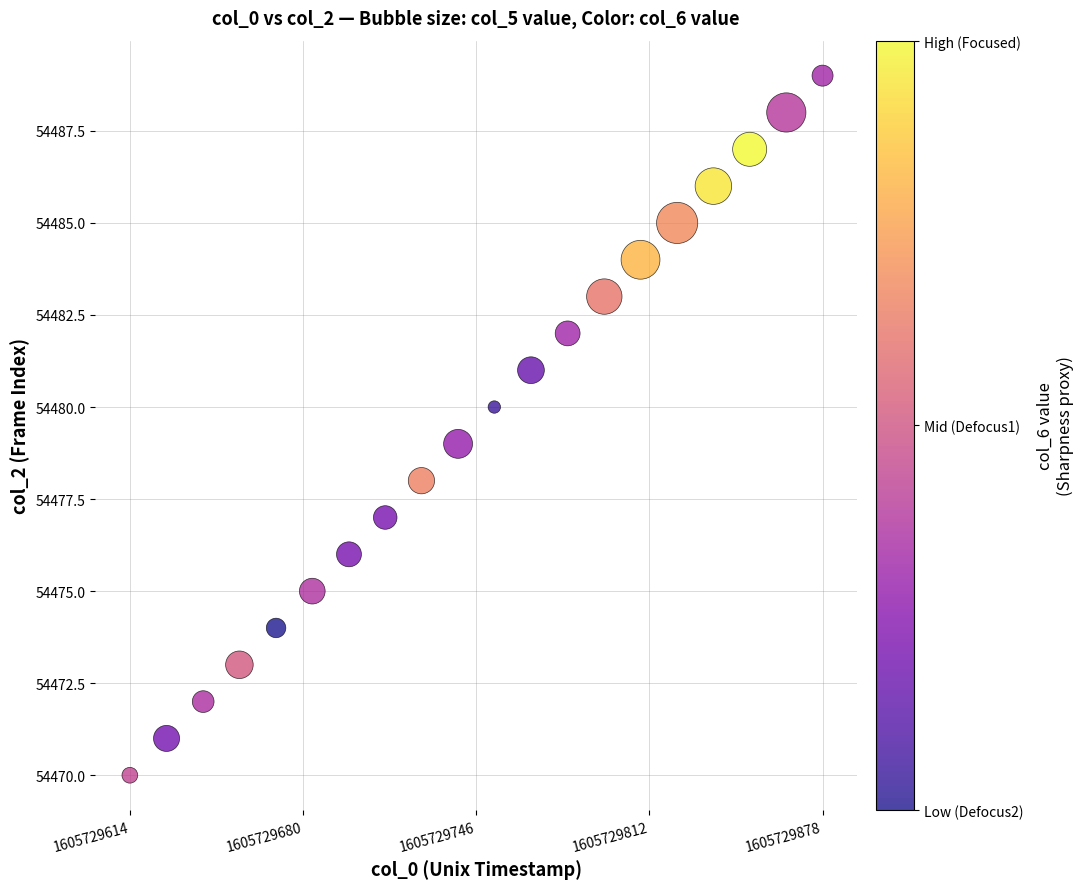

What is the range of Y values (max minus min)?

19